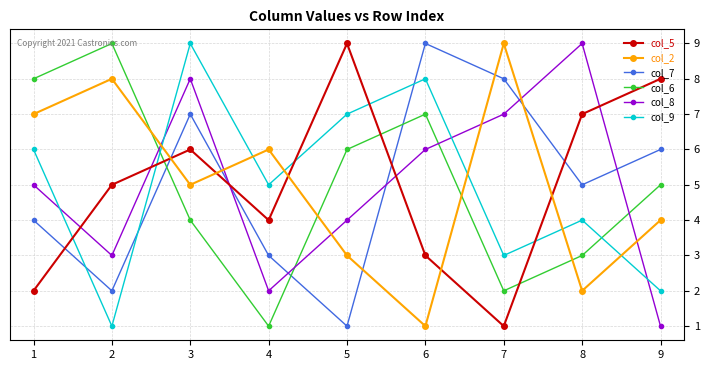

What is the sum of all col_9 values?

45